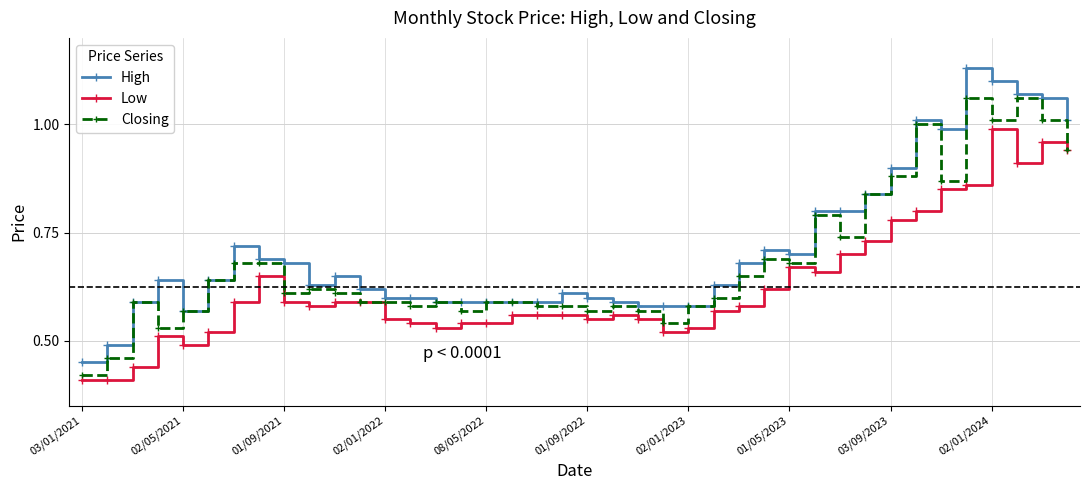

List the series in order of their peak value, lowest first.

Low, Closing, High